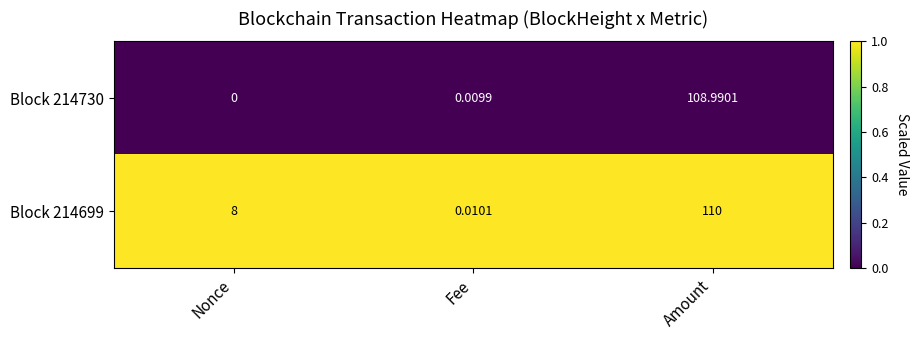

Which label corresponds to the smallest value in the chart?

Nonce